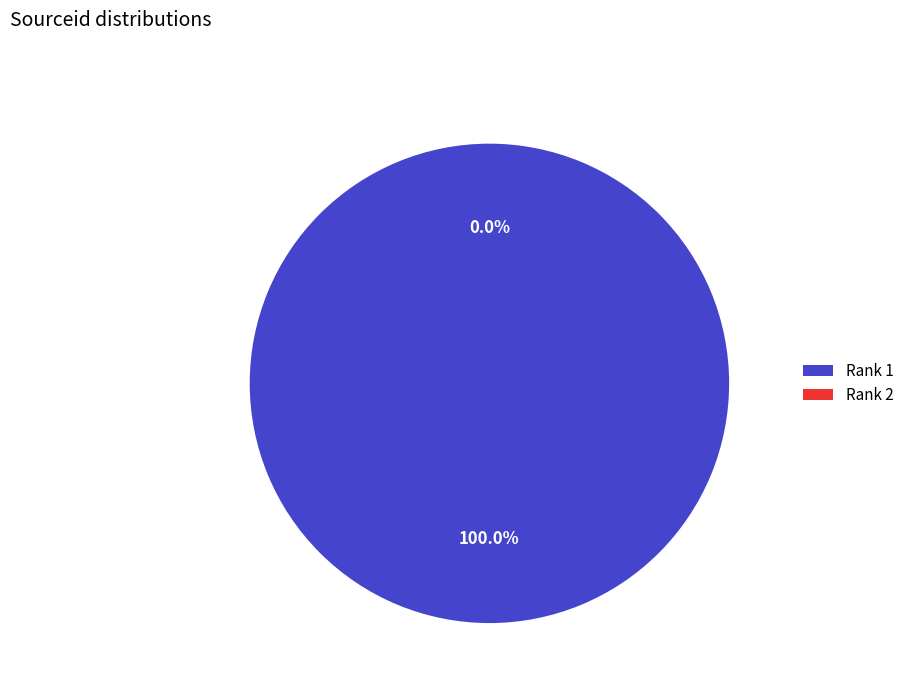

How many segments does this pie chart have?

2